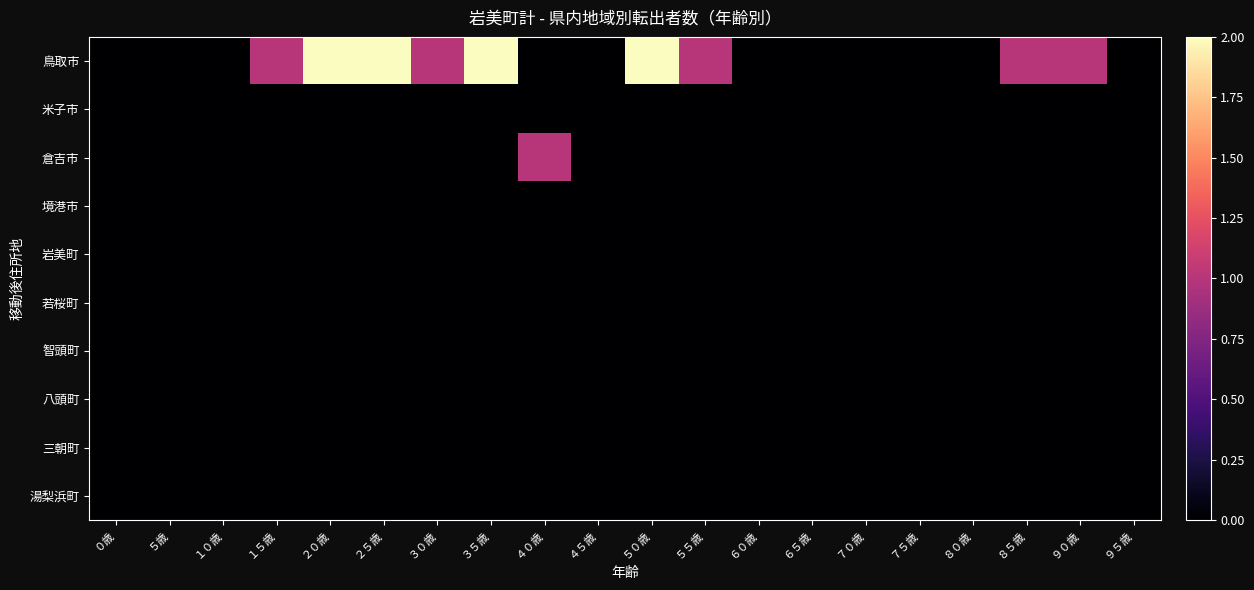

Rank the series by their maximum value, from lowest to highest.

米子市, 境港市, 岩美町, 若桜町, 智頭町, 八頭町, 三朝町, 湯梨浜町, 倉吉市, 鳥取市